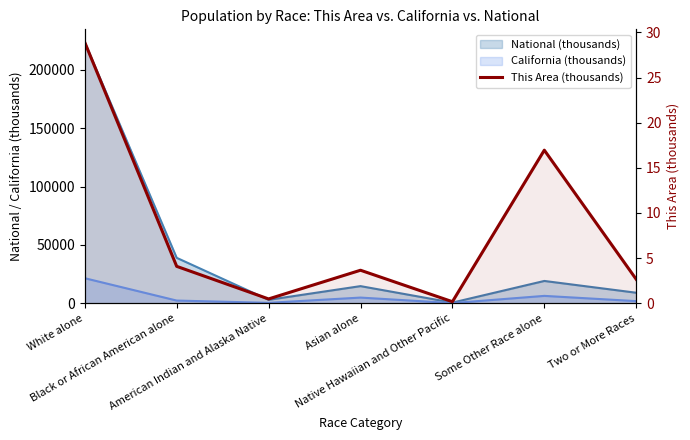

Rank the categories by value from highest to lowest.

White alone, Some Other Race alone, Black or African American alone, Asian alone, Two or More Races, American Indian and Alaska Native, Native Hawaiian and Other Pacific